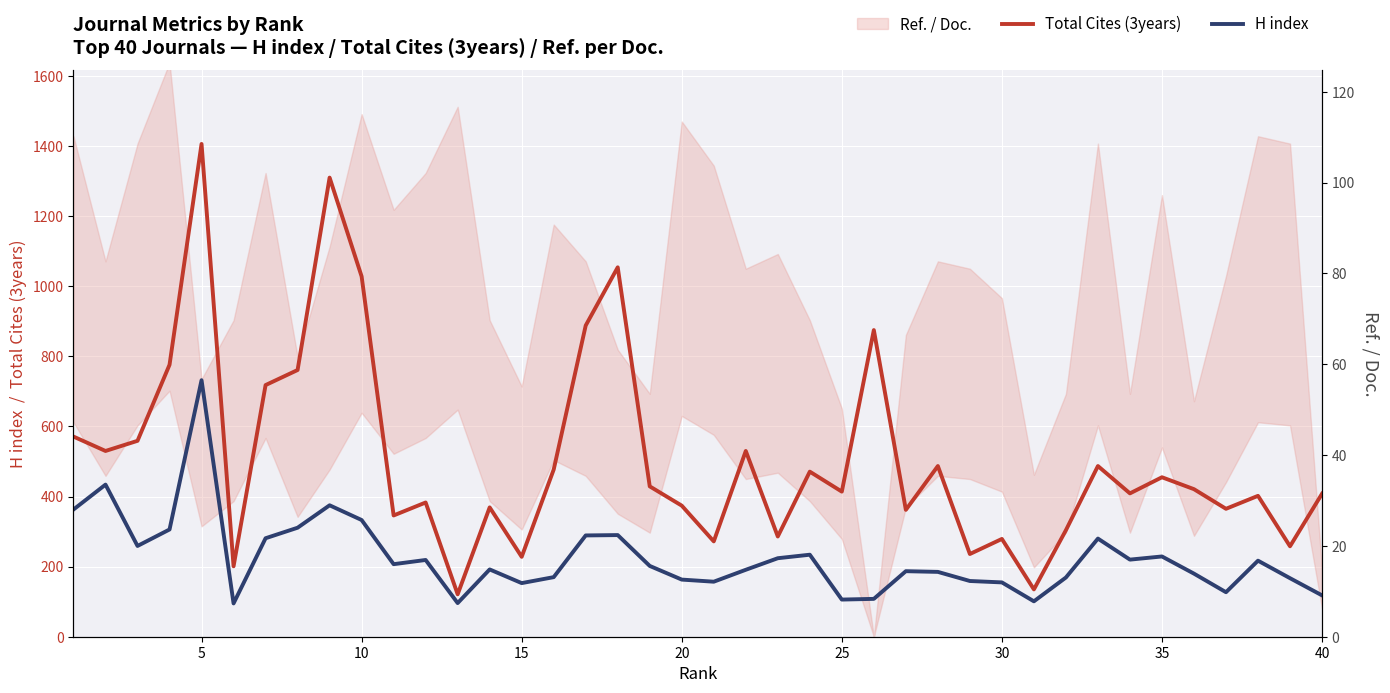

What is the highest value of the H index series?

732